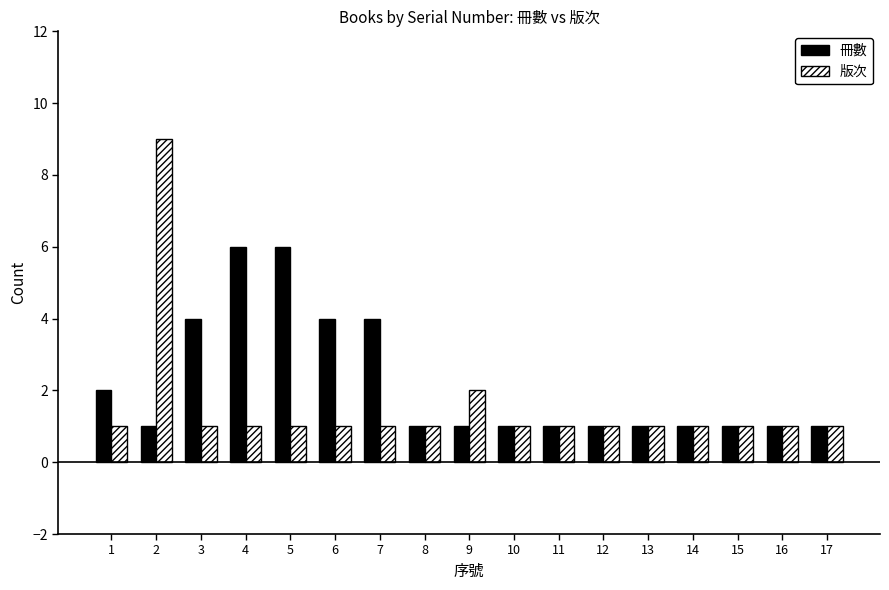

Rank the series by their maximum value, from highest to lowest.

版次, 冊數